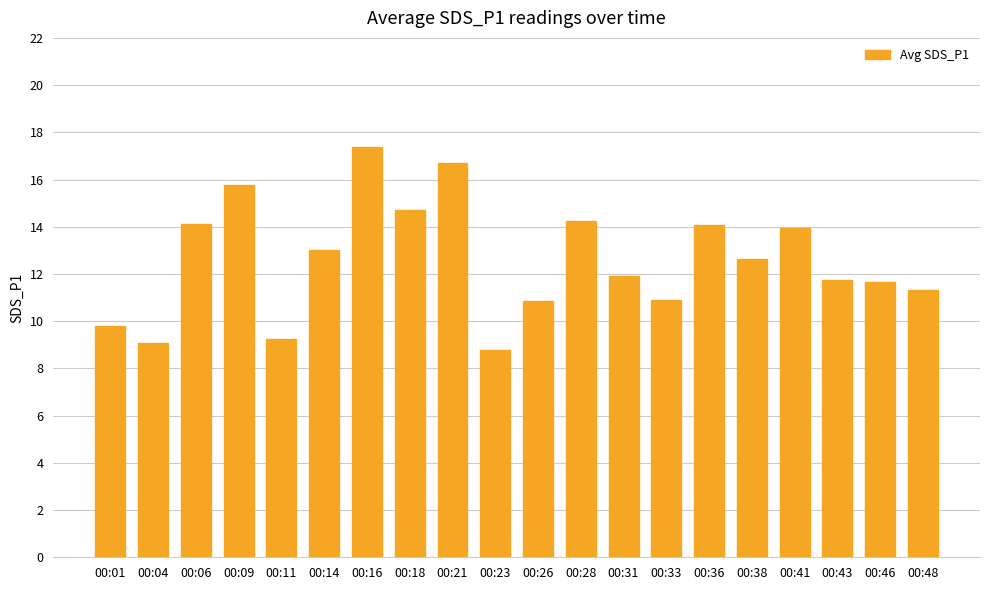

What is the average value?

12.6